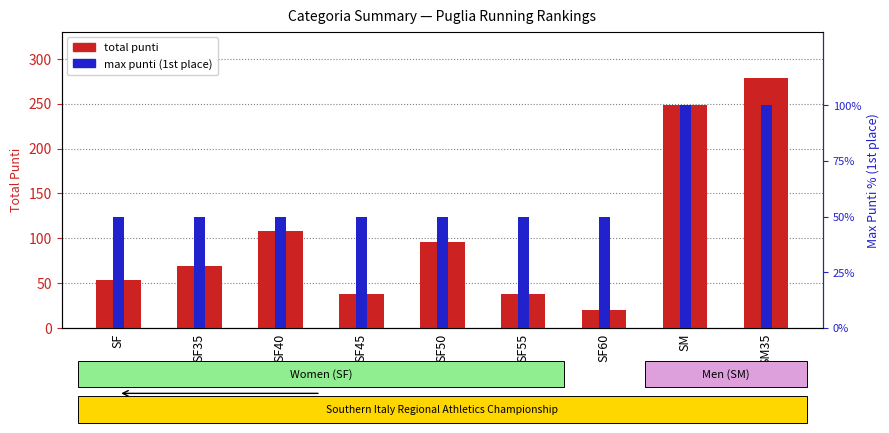

Which series changed the most between SF40 and SM35?

total punti